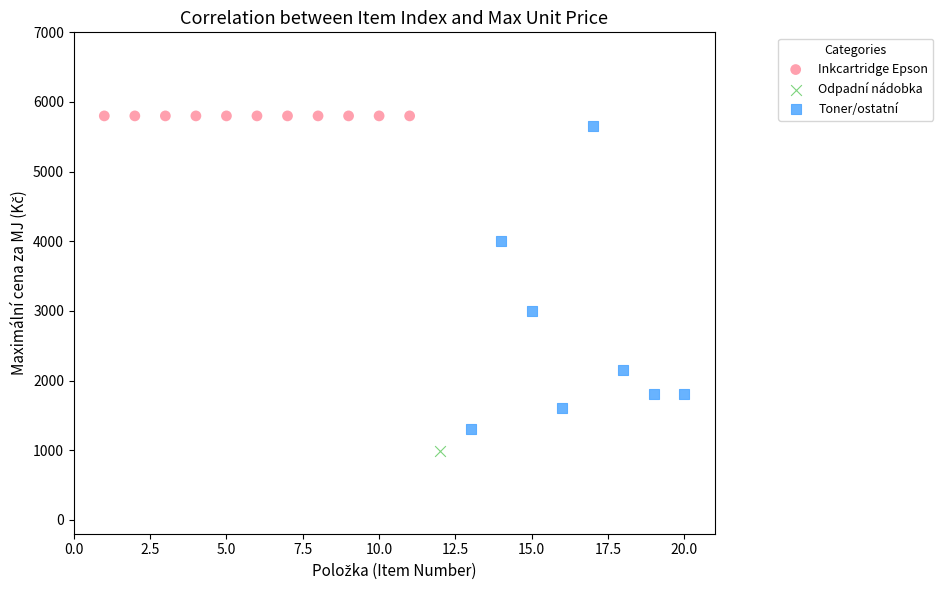

What are all the series names shown in the legend?

Inkcartridge Epson, Odpadní nádobka, Toner/ostatní